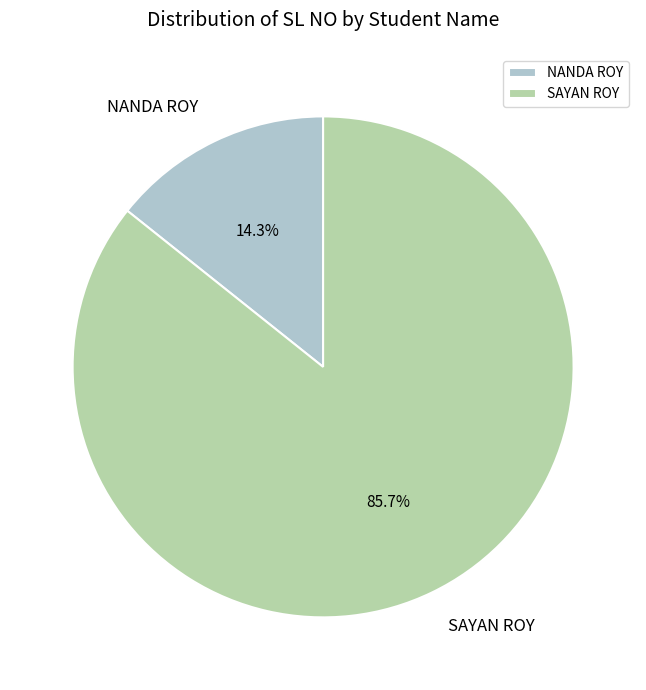

True or false: SAYAN ROY accounts for 74% of the total.

False